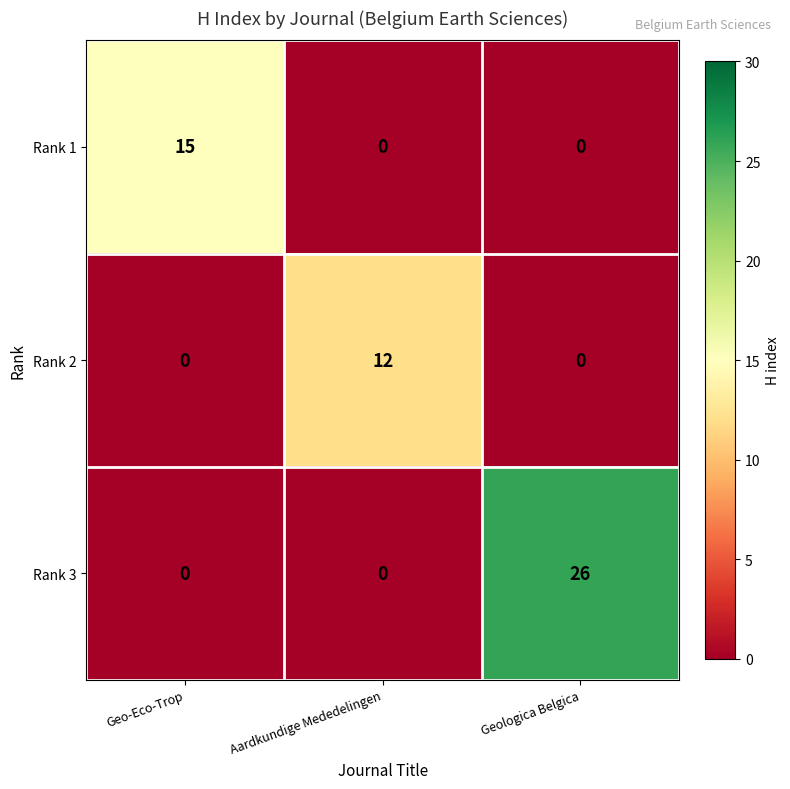

List the series in order of their peak value, highest first.

Rank 3, Rank 1, Rank 2